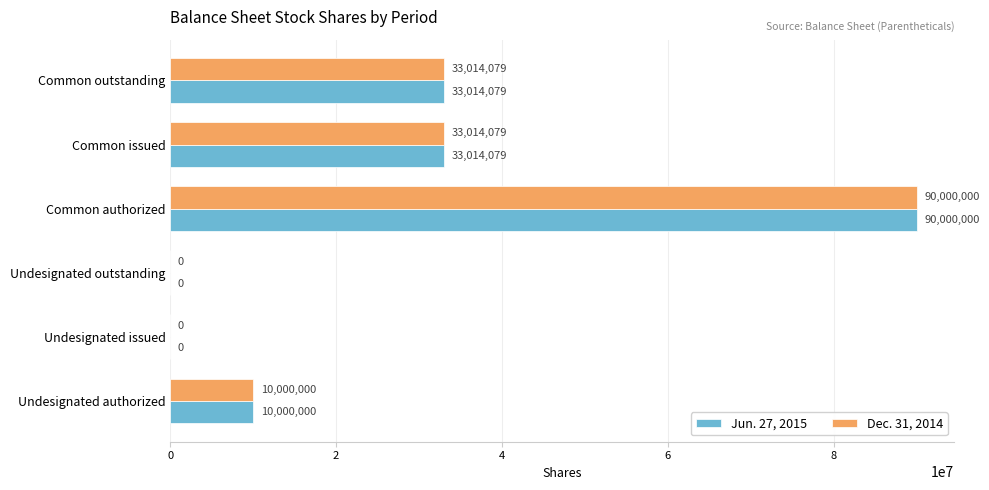

At which label does Dec. 31, 2014 reach its peak?

Common authorized